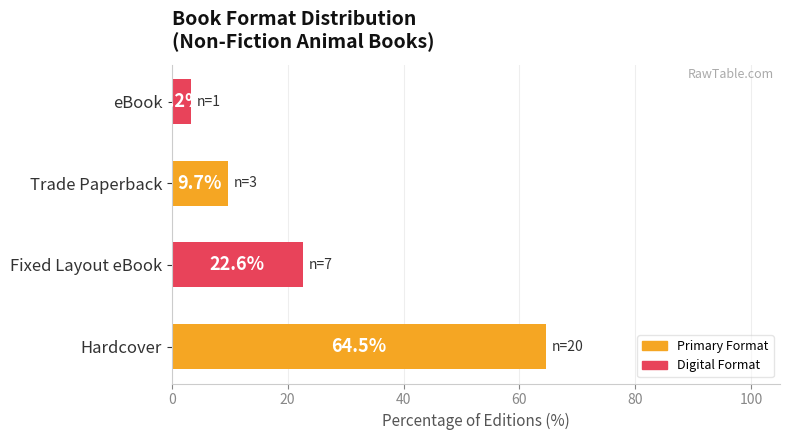

How many bars are there in total?

4